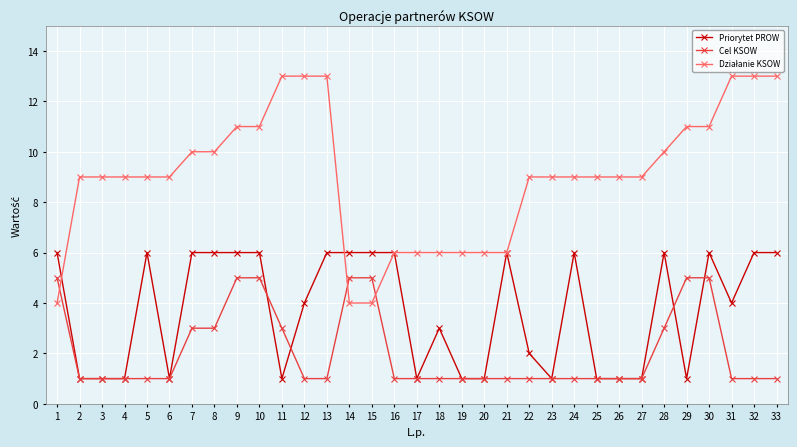

What is the value of the Priorytet PROW point at the 15th from the left?

6